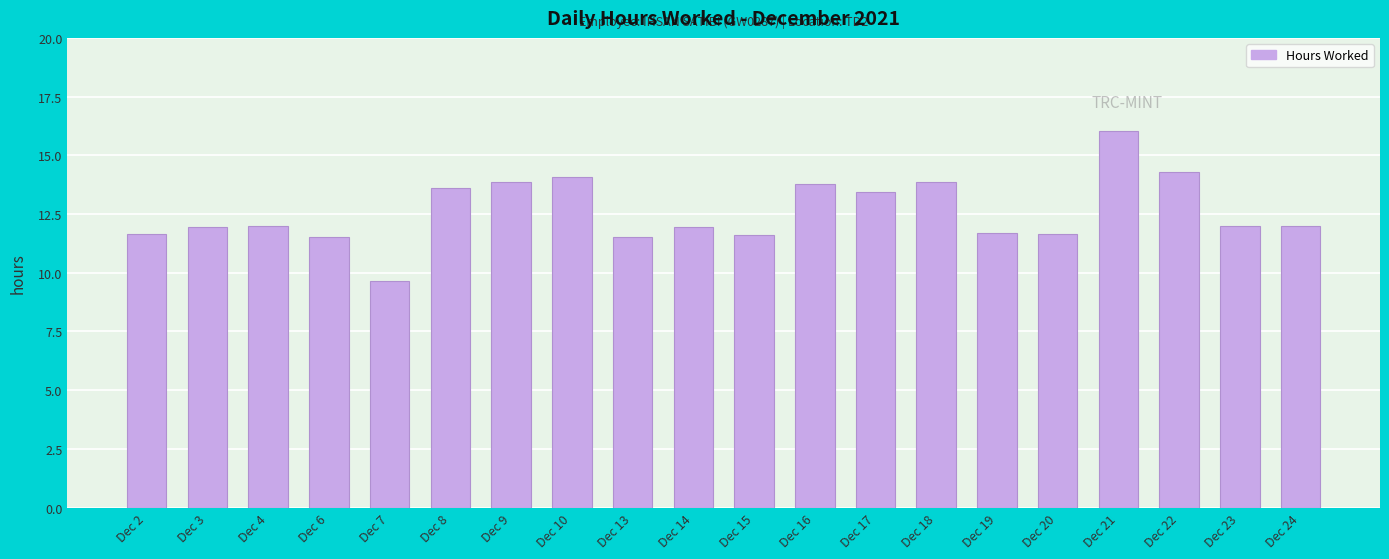

What is the value of the 9th bar from the left?

11.5